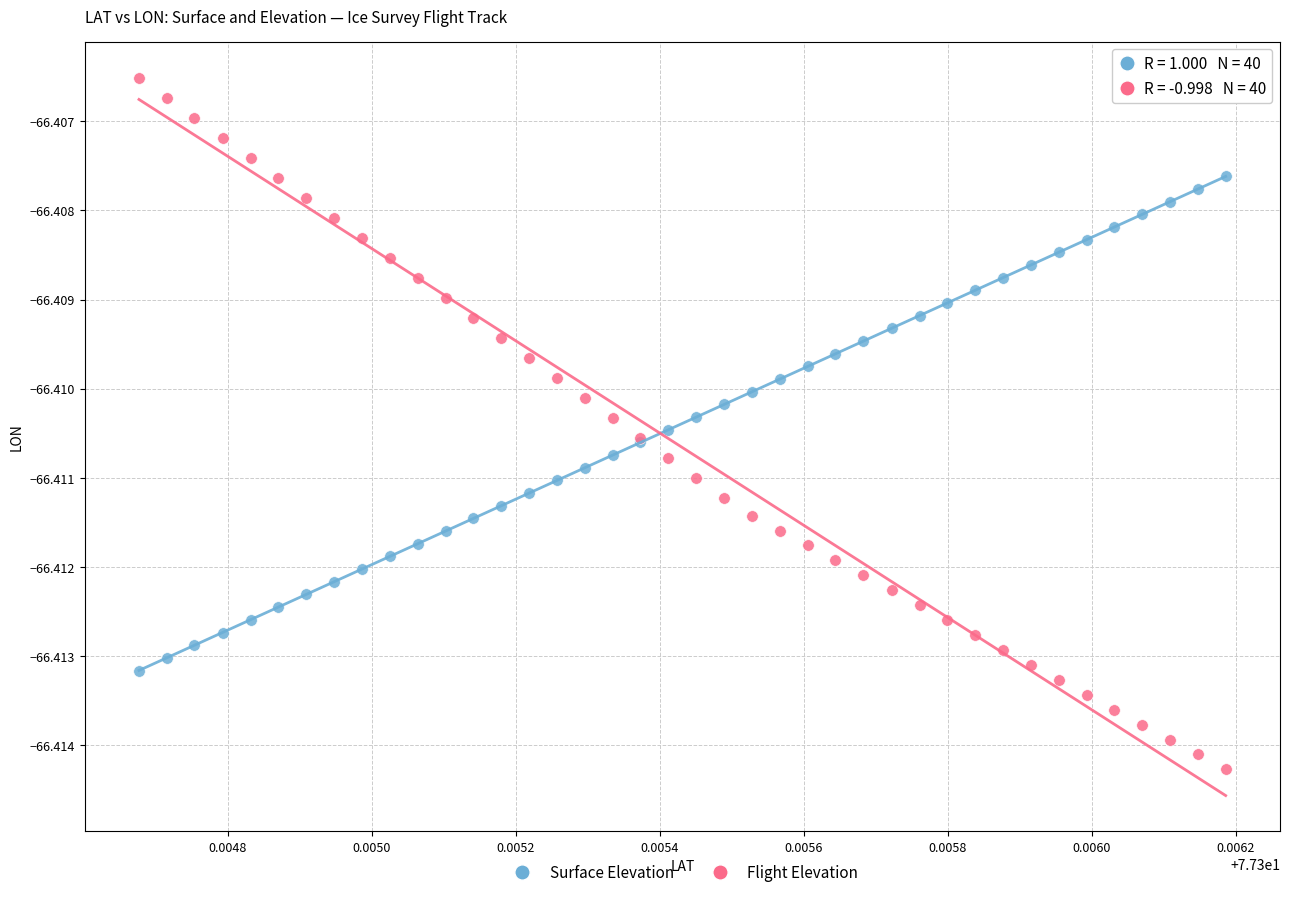

Which series contains the highest Y value?

Flight Elevation